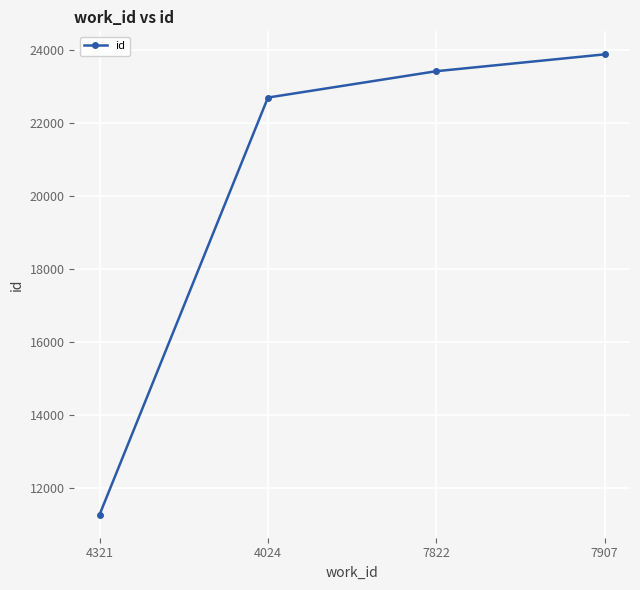

How many categories are shown in the chart?

4